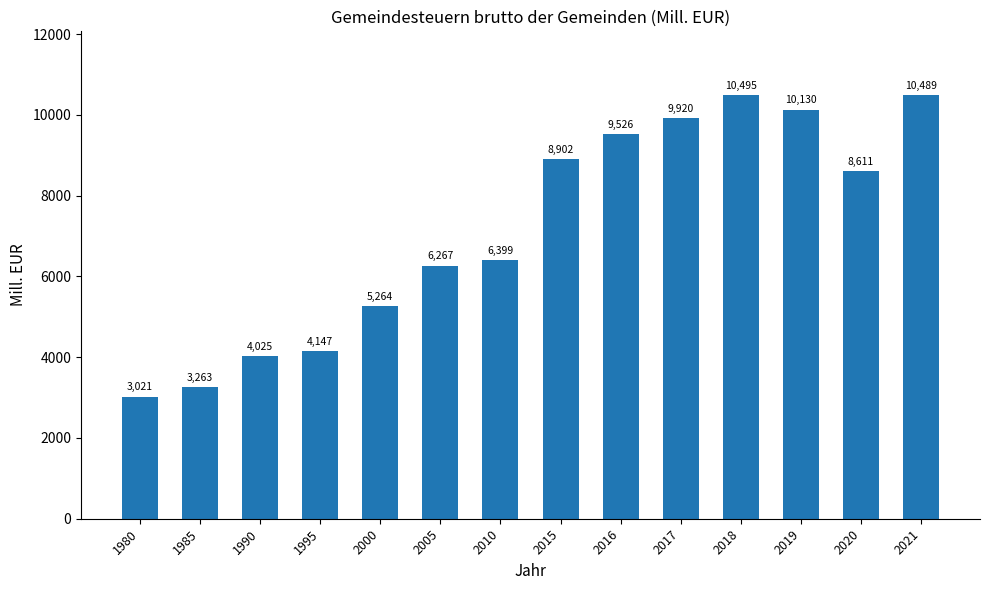

What is the value of the 3rd bar from the left?

4025.0